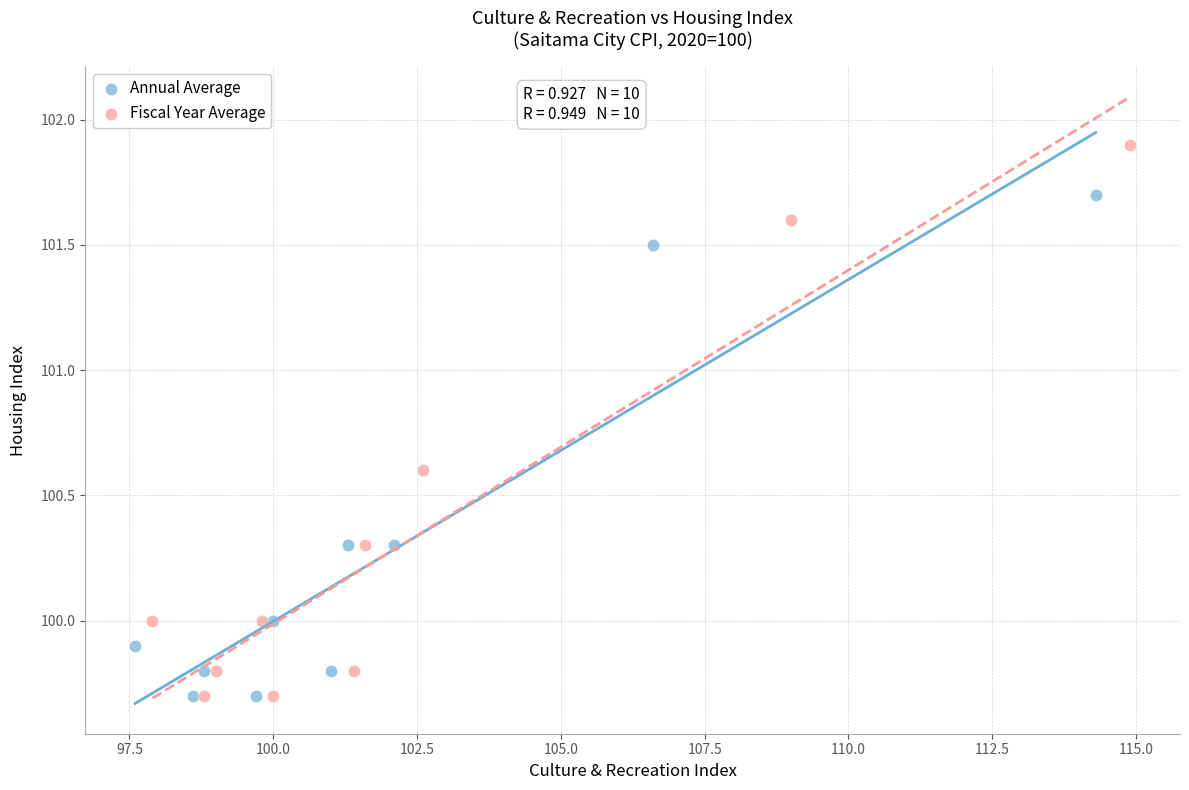

What are all the series names shown in the legend?

Annual Average, Fiscal Year Average